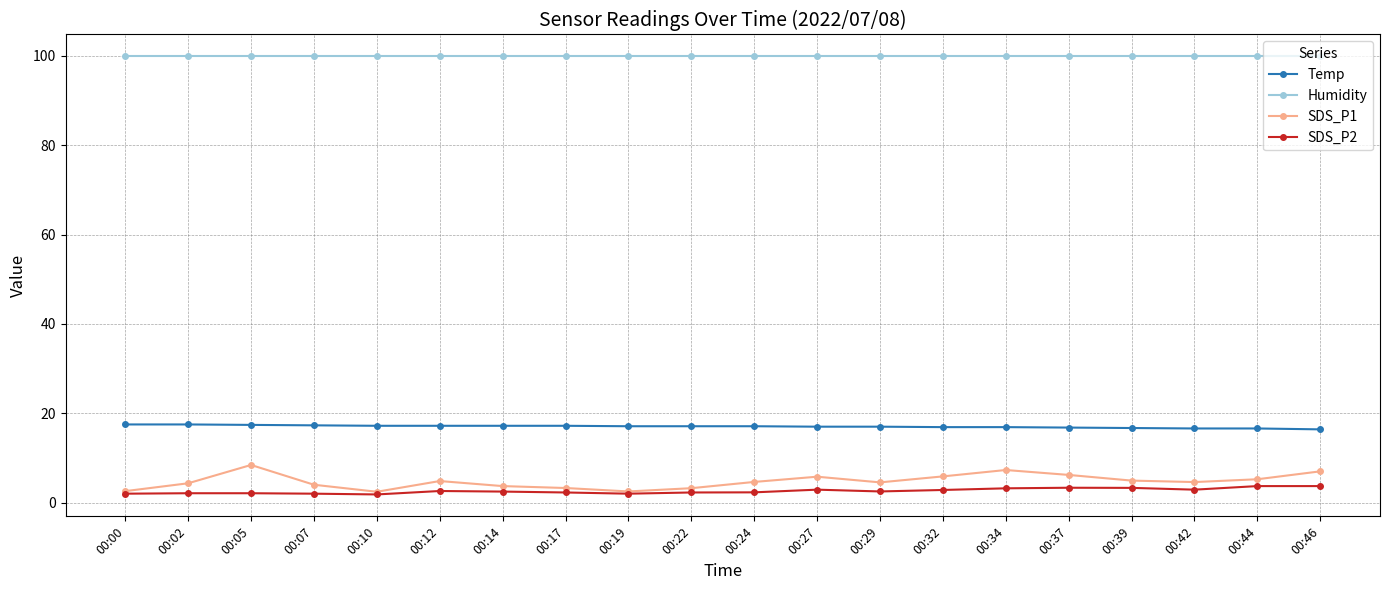

Is it true that SDS_P1 equals 12.1 at 00:34?

False